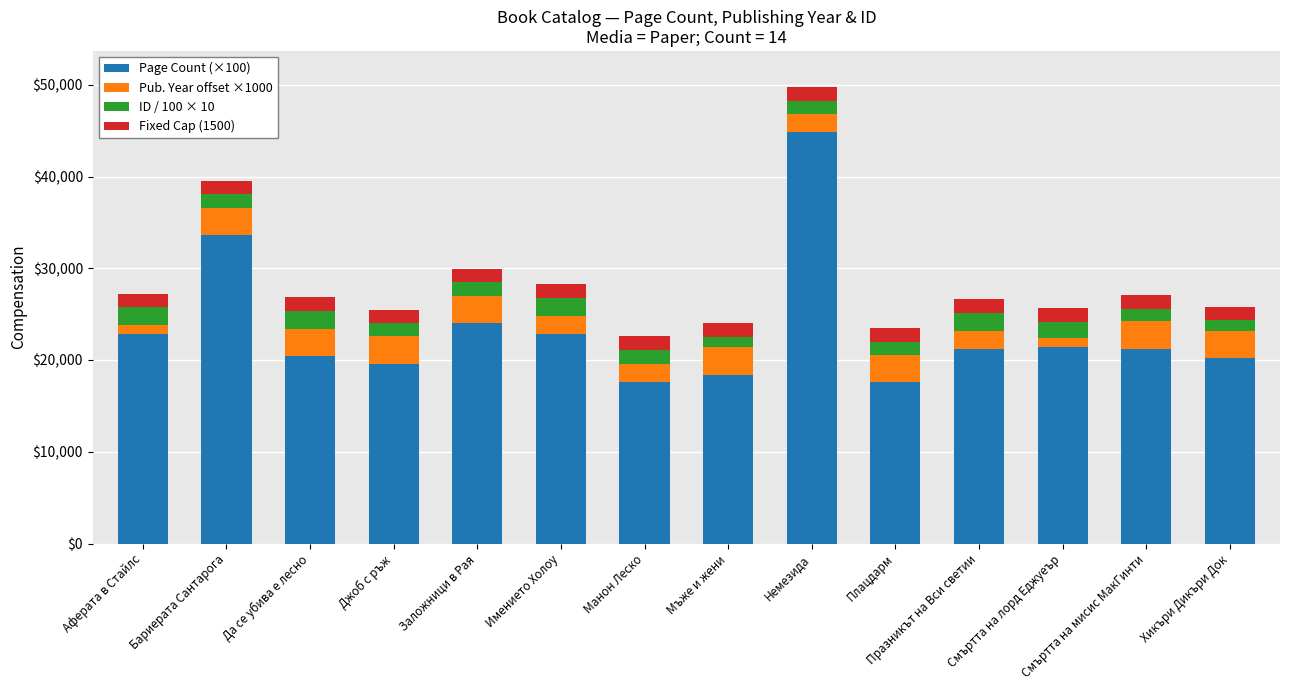

At which category is the sum across all series the highest?

Немезида